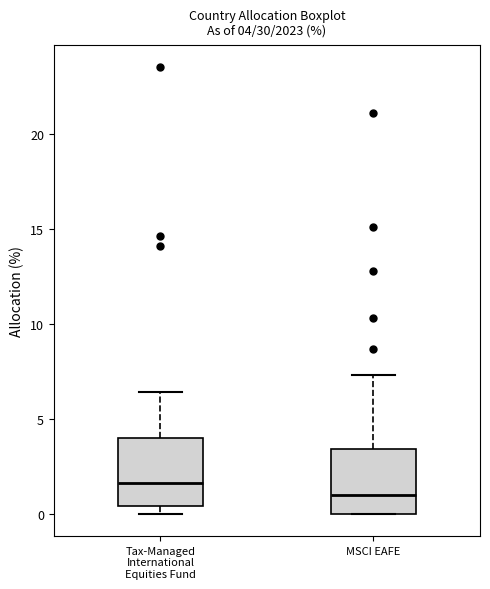

Which box has the highest median line?

Tax-Managed International Equities Fund